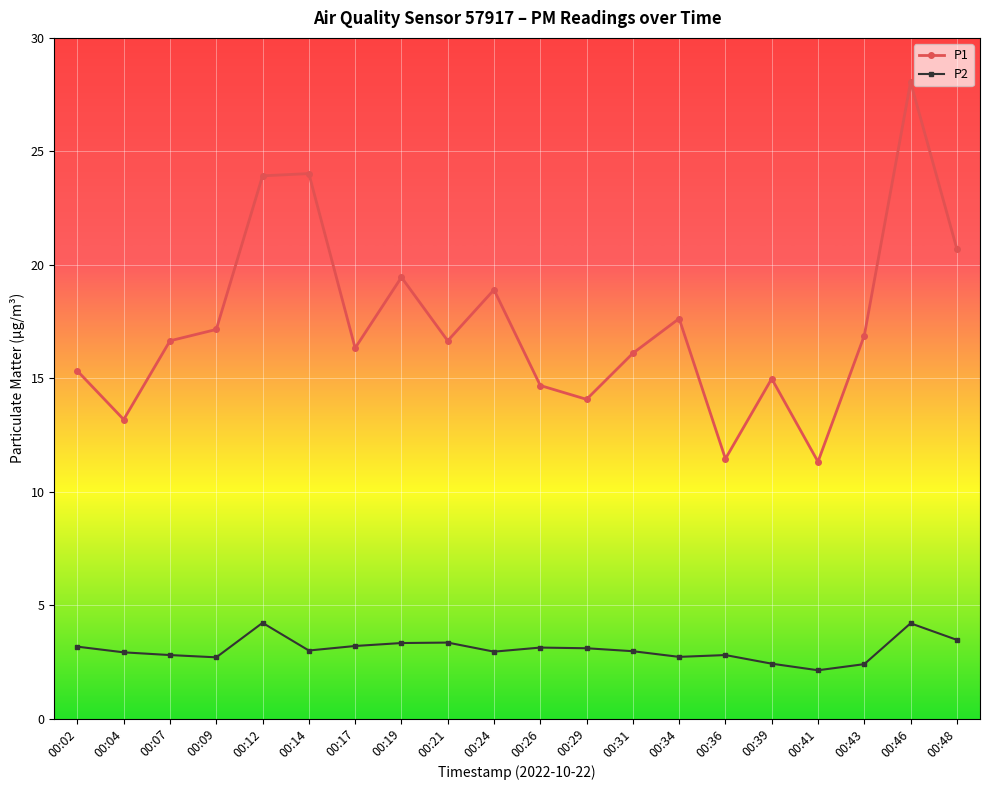

What are all the series names shown in the legend?

P1, P2